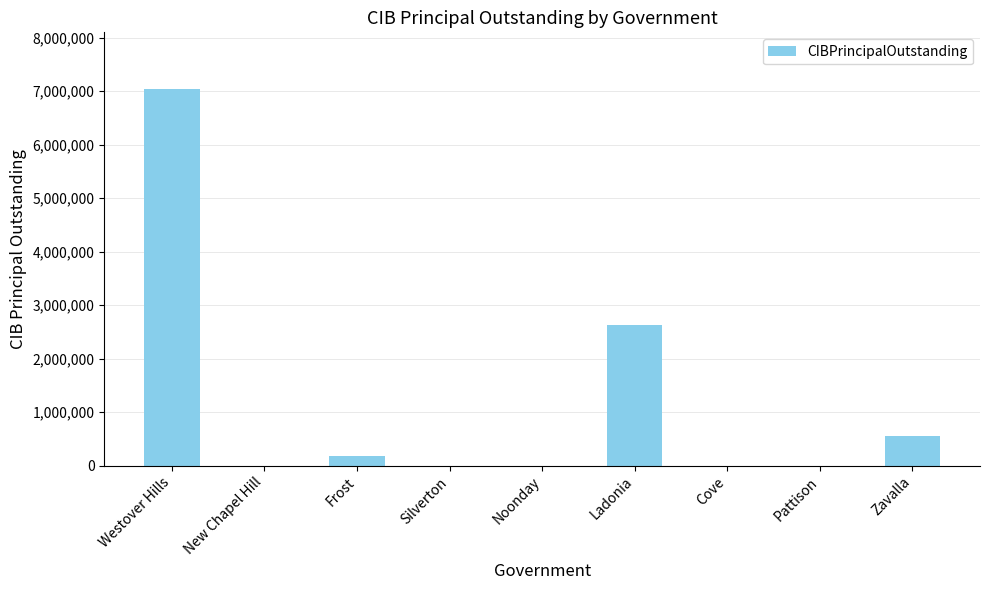

At which category does the chart reach its peak across all series?

Westover Hills